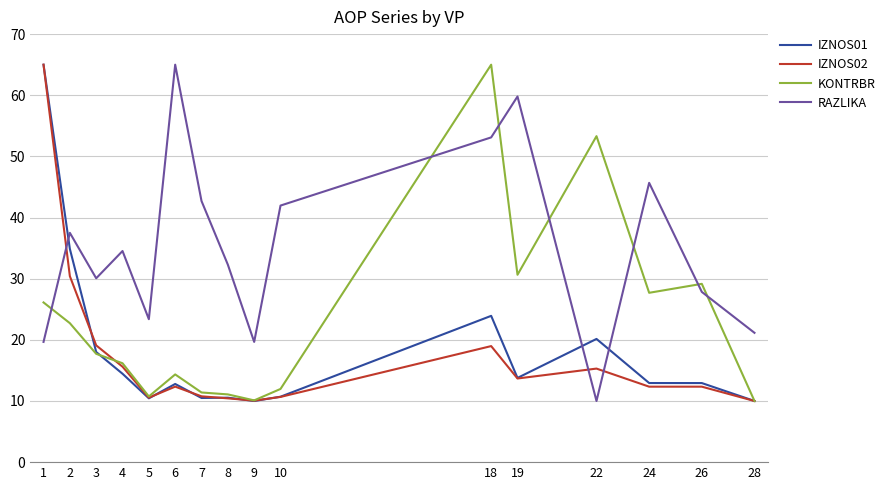

Is the value of IZNOS01 at 19 greater than the value of IZNOS02 at 5?

Yes